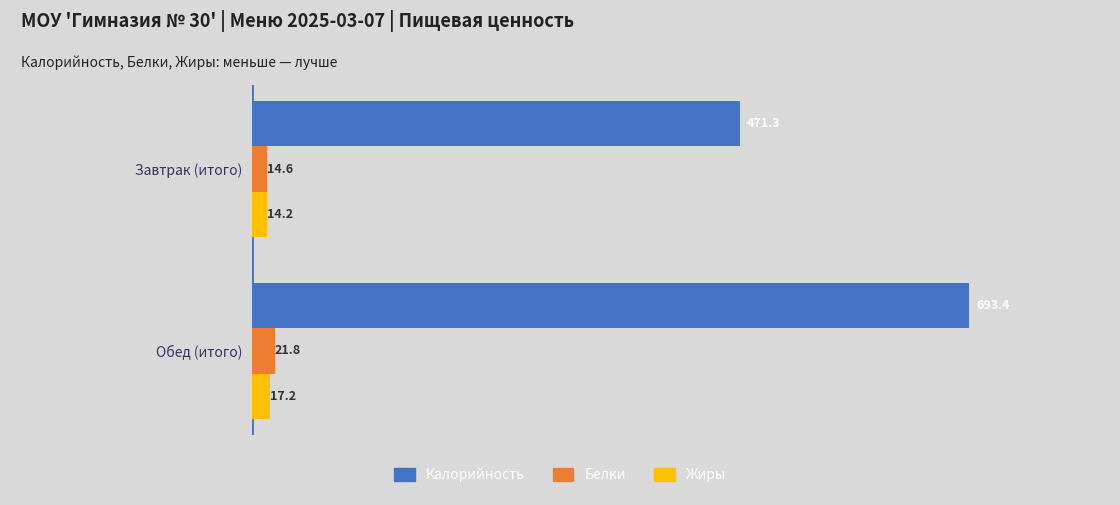

What is the smallest value displayed?

14.2